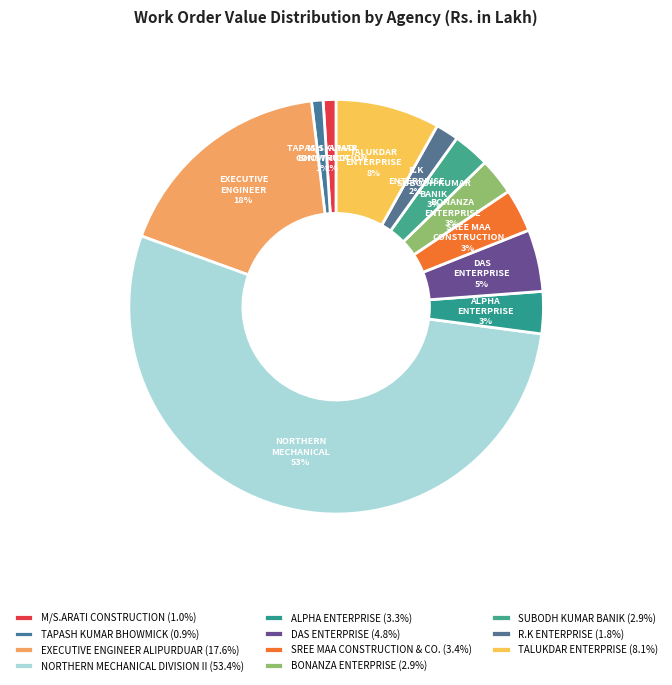

To the nearest percent, what portion does TALUKDAR ENTERPRISE represent?

8%